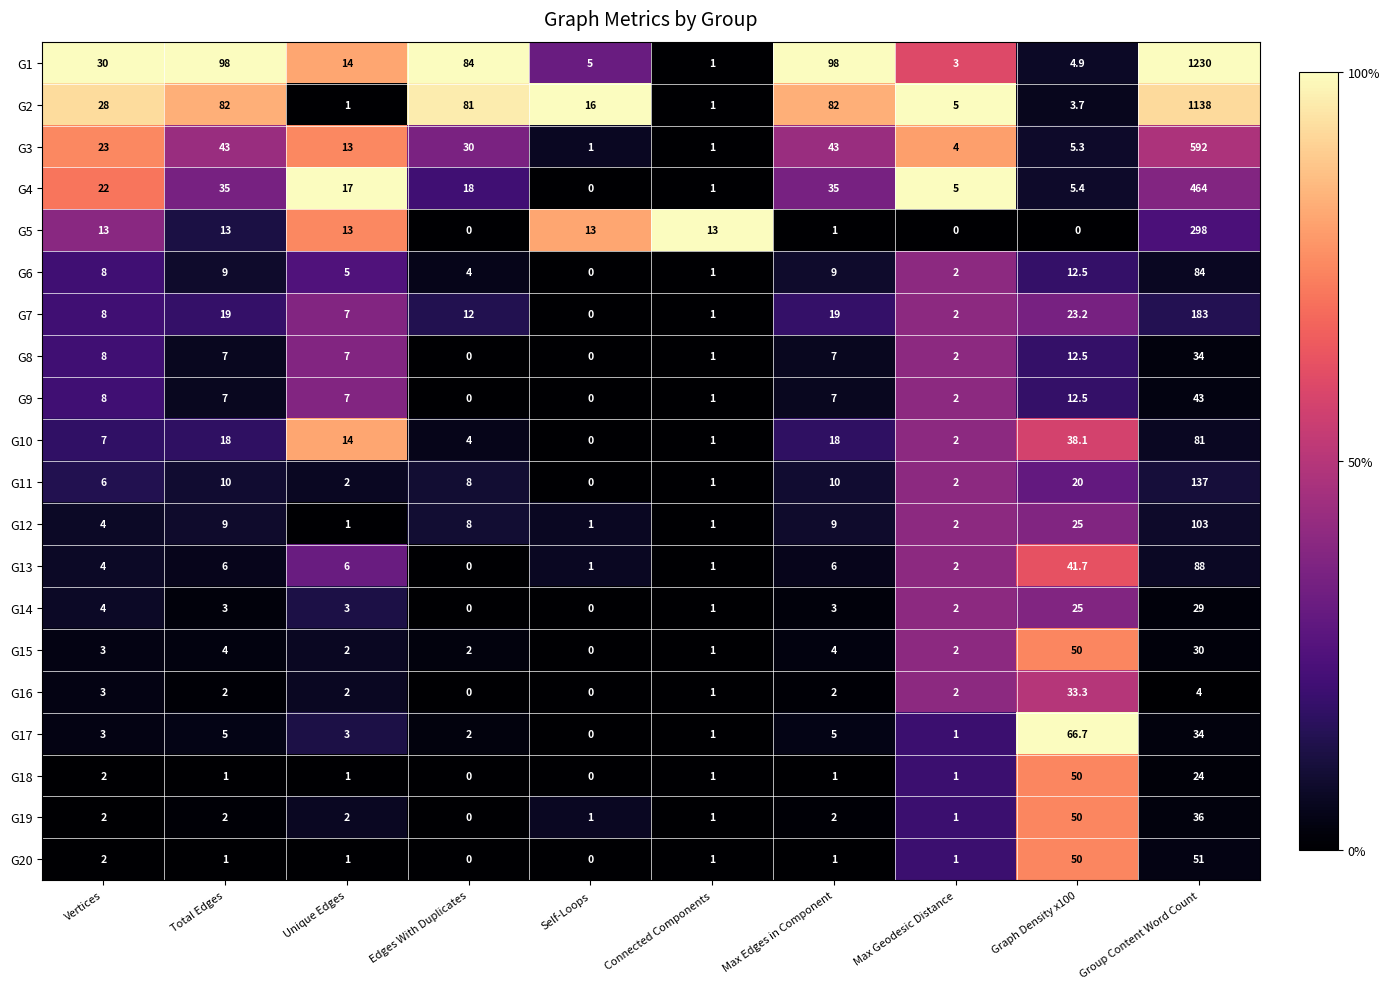

What is the difference between the second highest and minimum values in the G9 series?

12.5